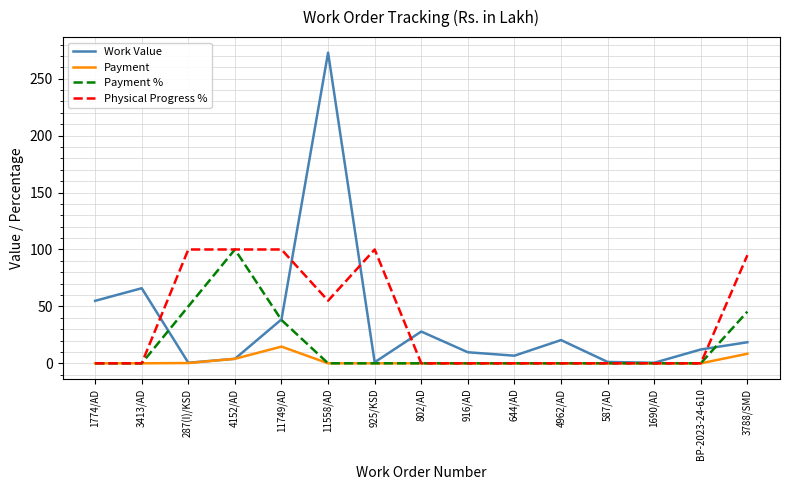

How many interior local valleys does the Work Value series have?

4